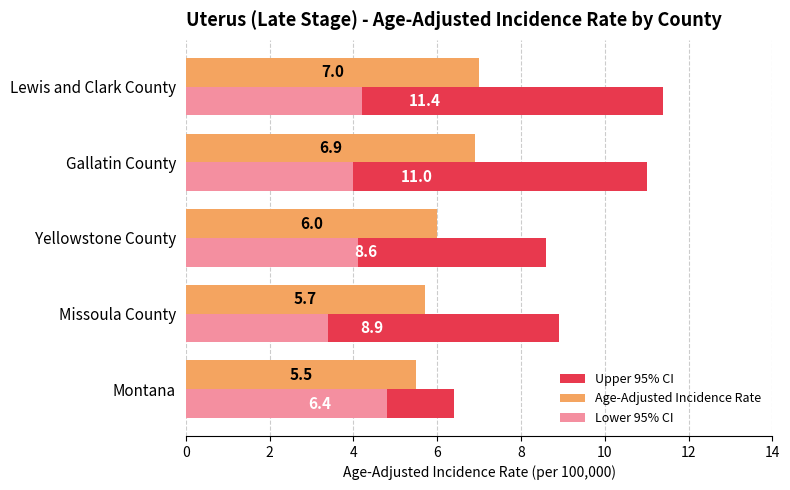

At how many categories does at least one series exceed 4?

5